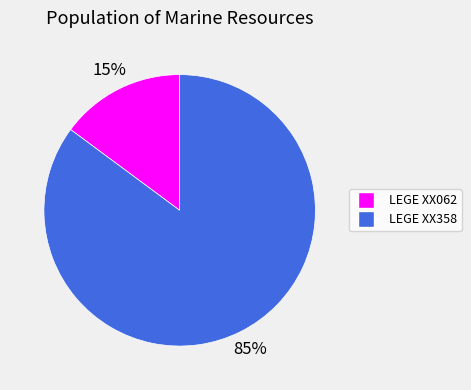

True or false: LEGE XX358 accounts for 85% of the total.

True